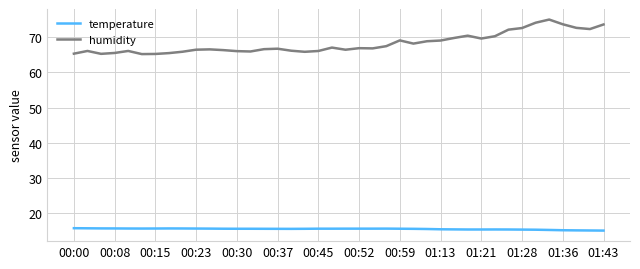

What is the highest value of the temperature series?

15.7